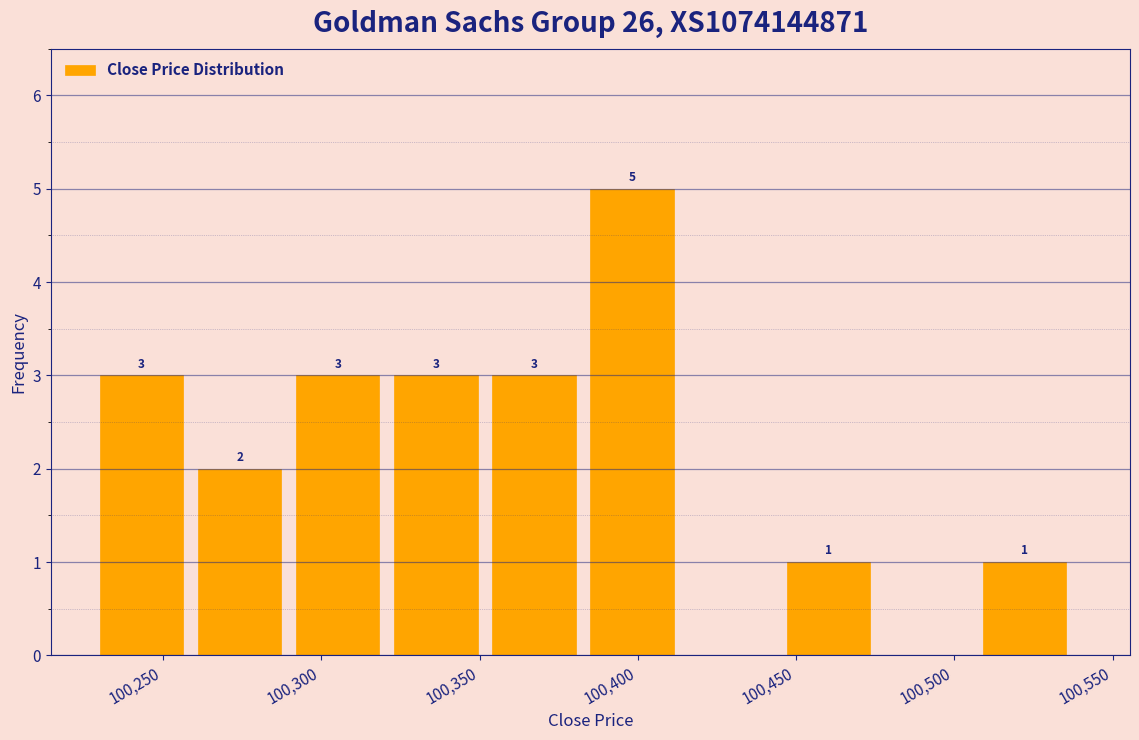

Over which range of the x-axis is the bar tallest?

100385 to 100416